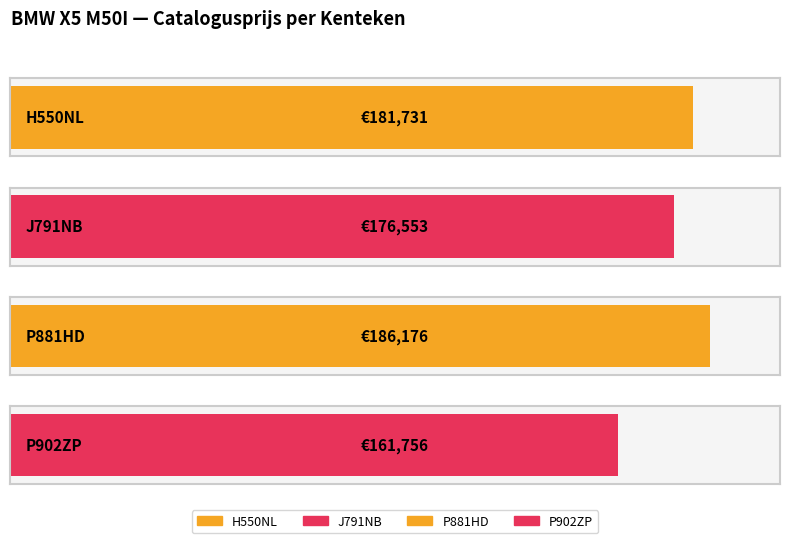

What is the difference between the second highest and second lowest values?

5178